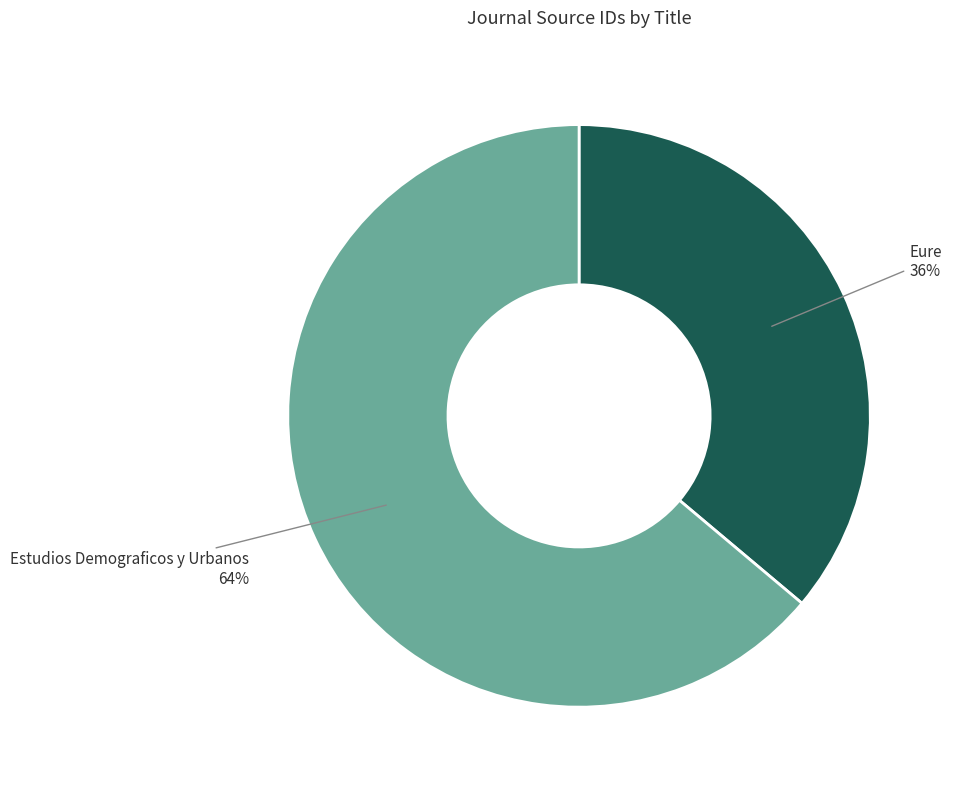

Is there a majority slice in this chart?

Yes